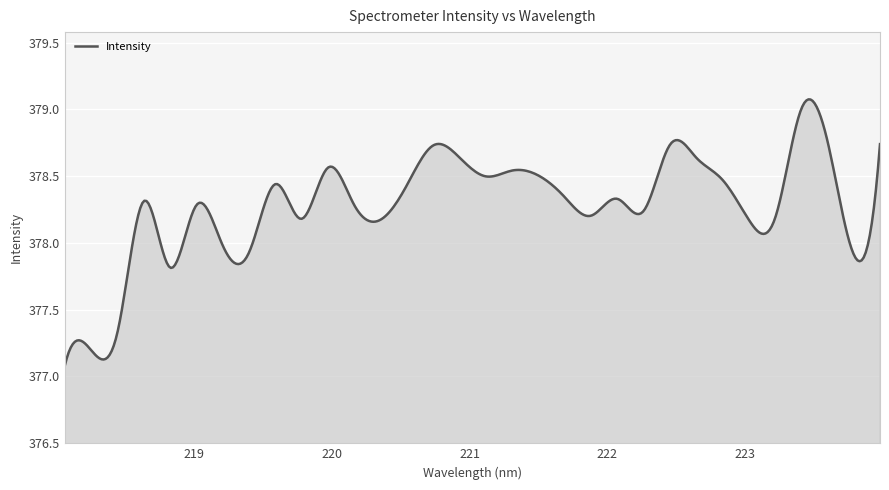

What is the difference between the maximum and minimum values?

2.0